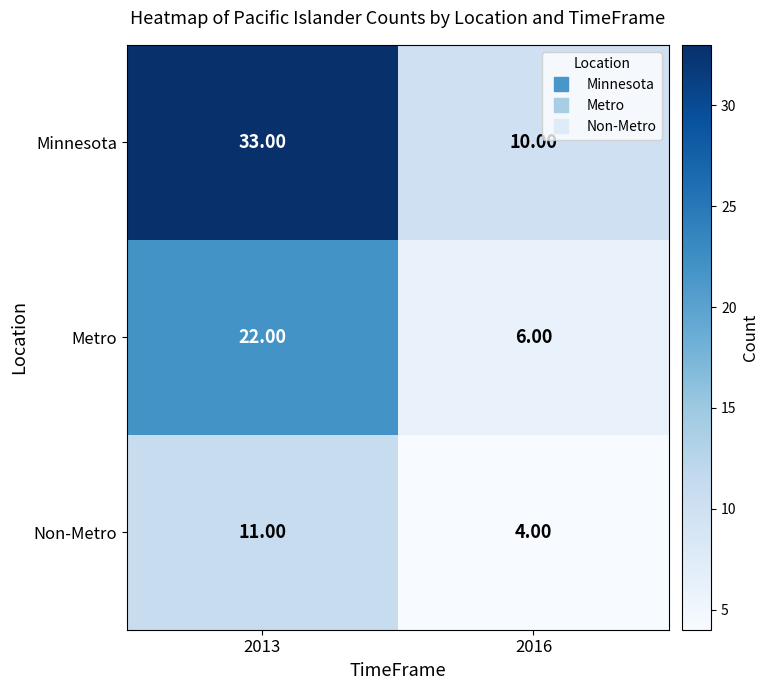

Which series has the widest spread of values?

Minnesota